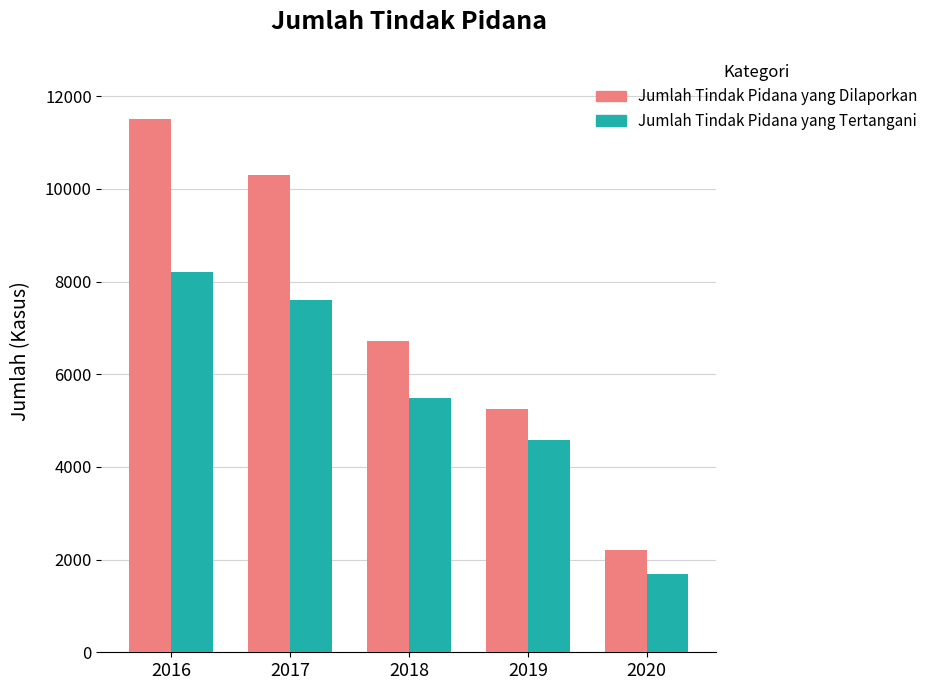

What is the difference between the highest and lowest values at 2018?

1228